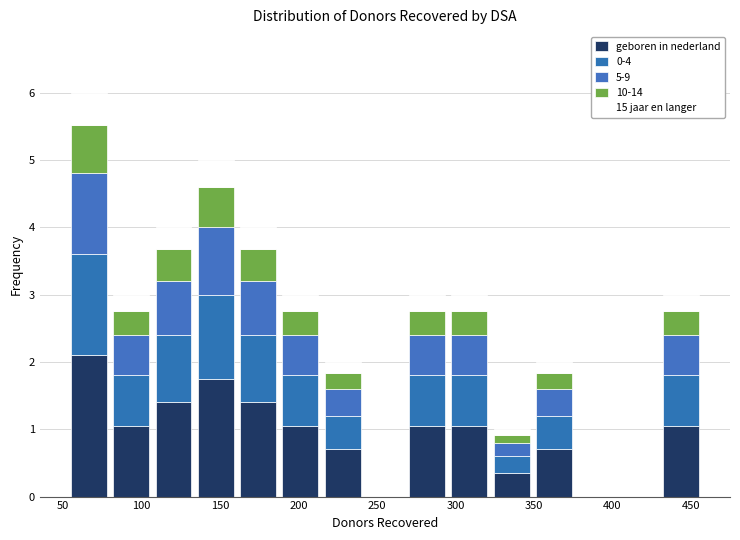

Reading left to right, list every stacked bar in this chart as the range it spans on the x-axis followed by its total height. Neither the bar edges nor the heights are printed on the chart, so give them approximately, as read against the axes.

55 to 80: 6
80 to 105: 3
105 to 135: 4
135 to 160: 5
160 to 190: 4
190 to 215: 3
215 to 240: 2
240 to 270: 0
270 to 295: 3
295 to 320: 3
320 to 350: 1
350 to 375: 2
375 to 405: 0
405 to 430: 0
430 to 455: 3